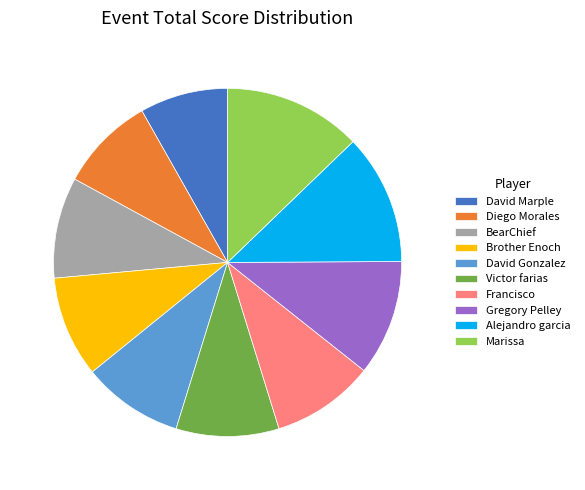

Approximately how many times larger is the value at David Gonzalez compared to Marissa?

0.7